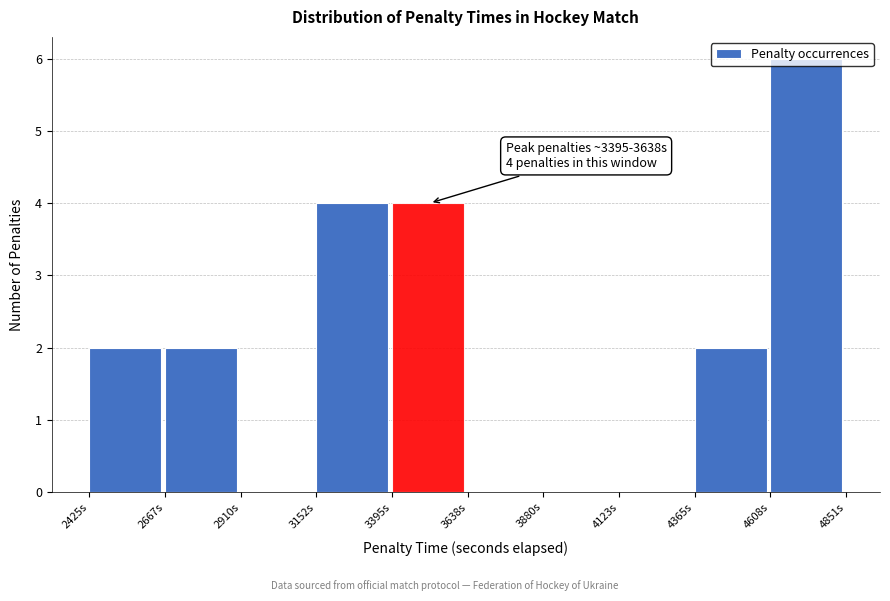

Over which range of the x-axis is the bar tallest?

4600 to 4850